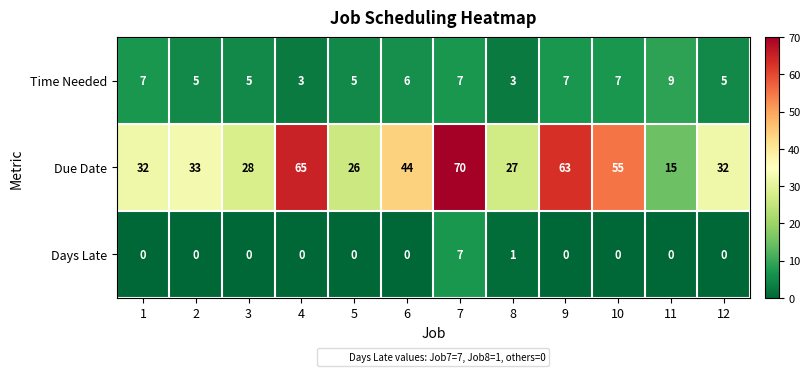

What is the difference between the maximum and minimum values in the Due Date series?

55